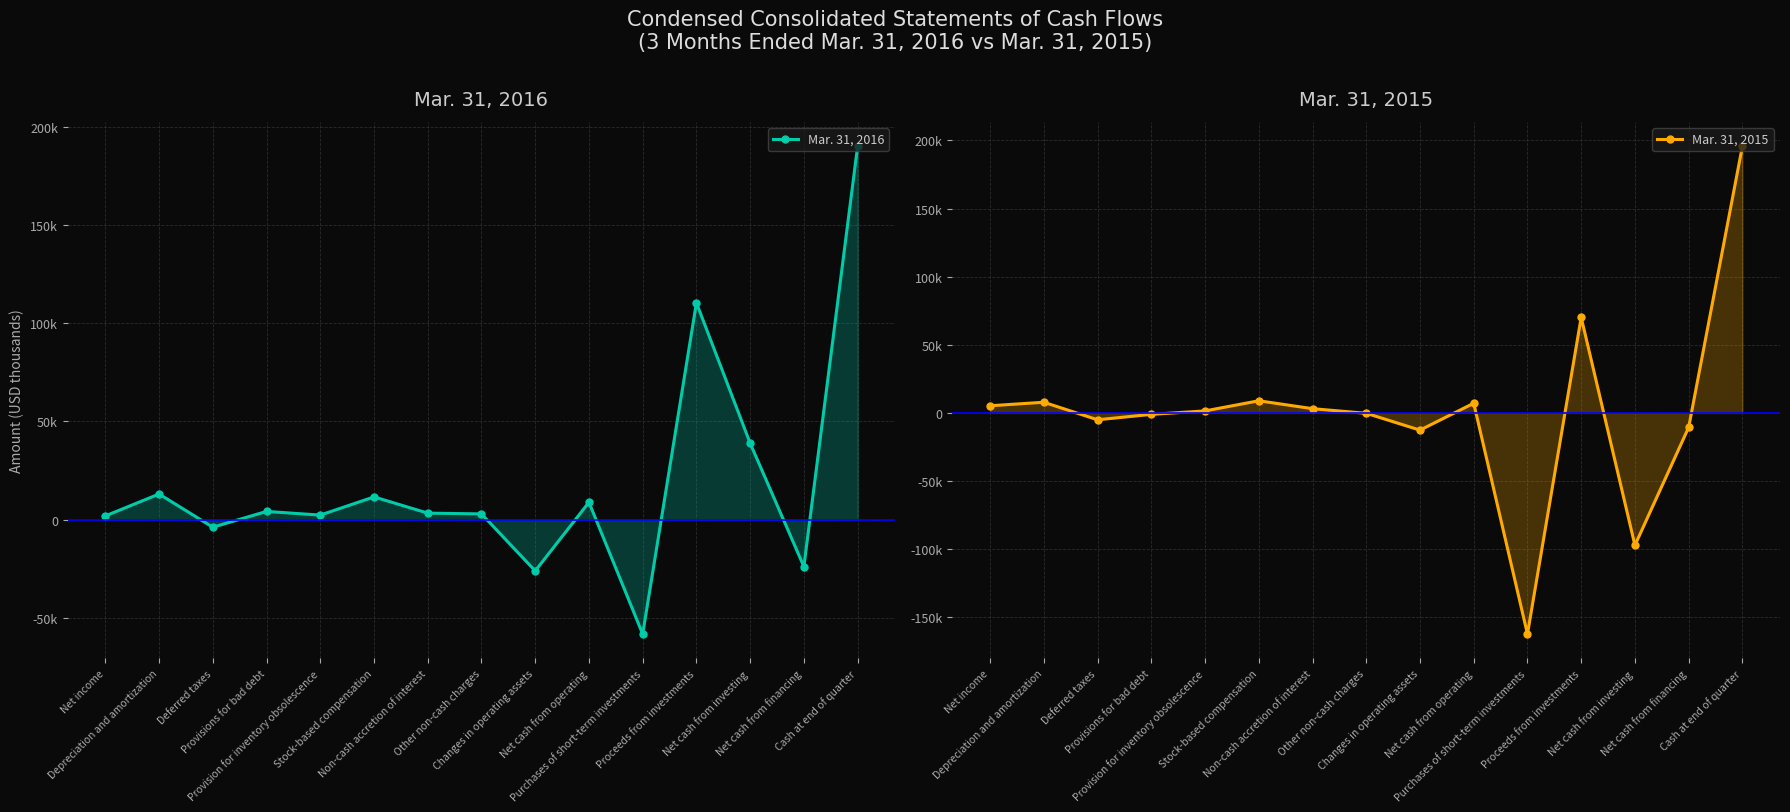

Where do Mar. 31, 2015 and Mar. 31, 2016 first cross each other?

Net income and Depreciation and amortization